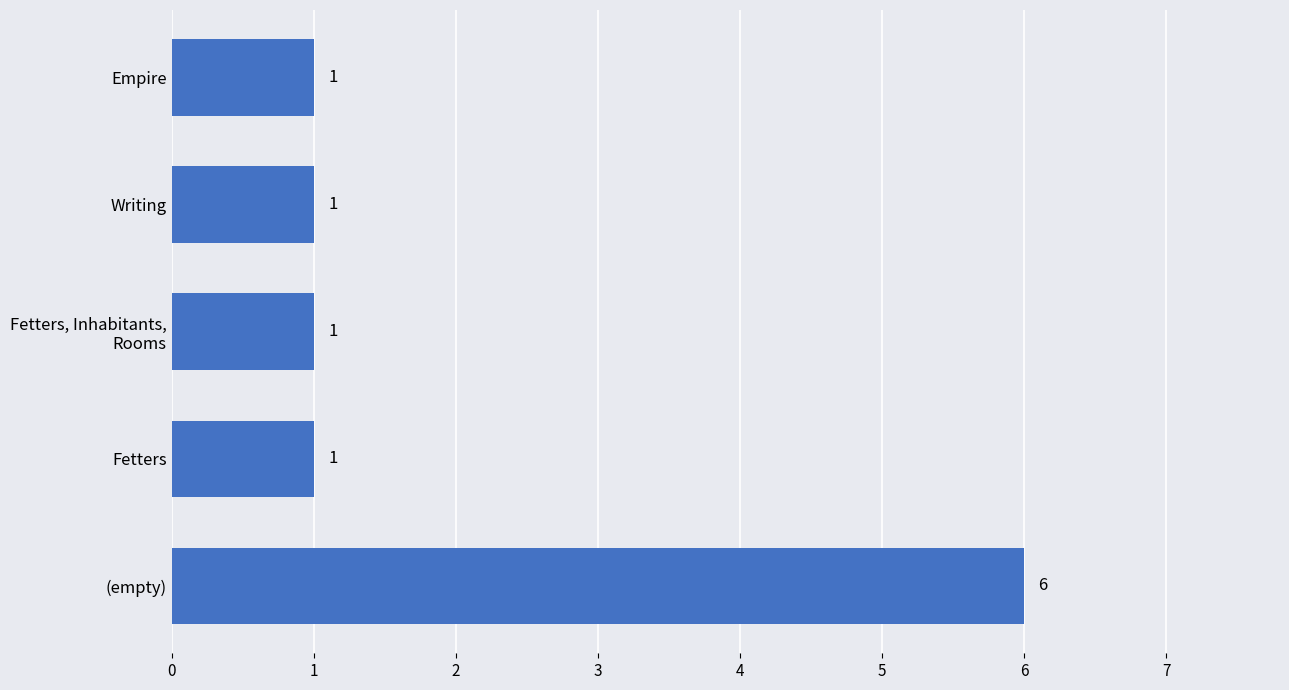

True or false: the data shows 1 at Writing.

True